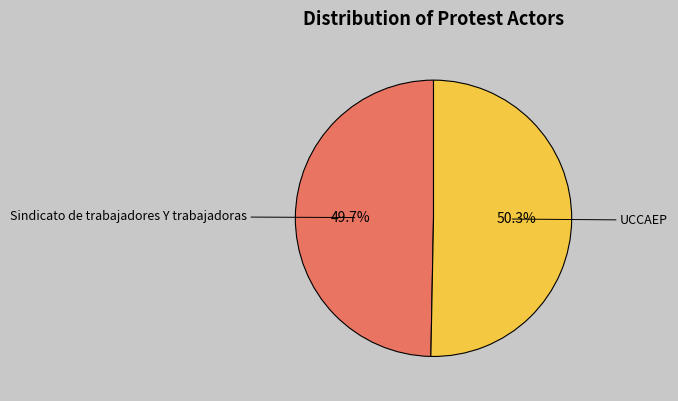

To the nearest percent, what is the average slice percentage?

50%